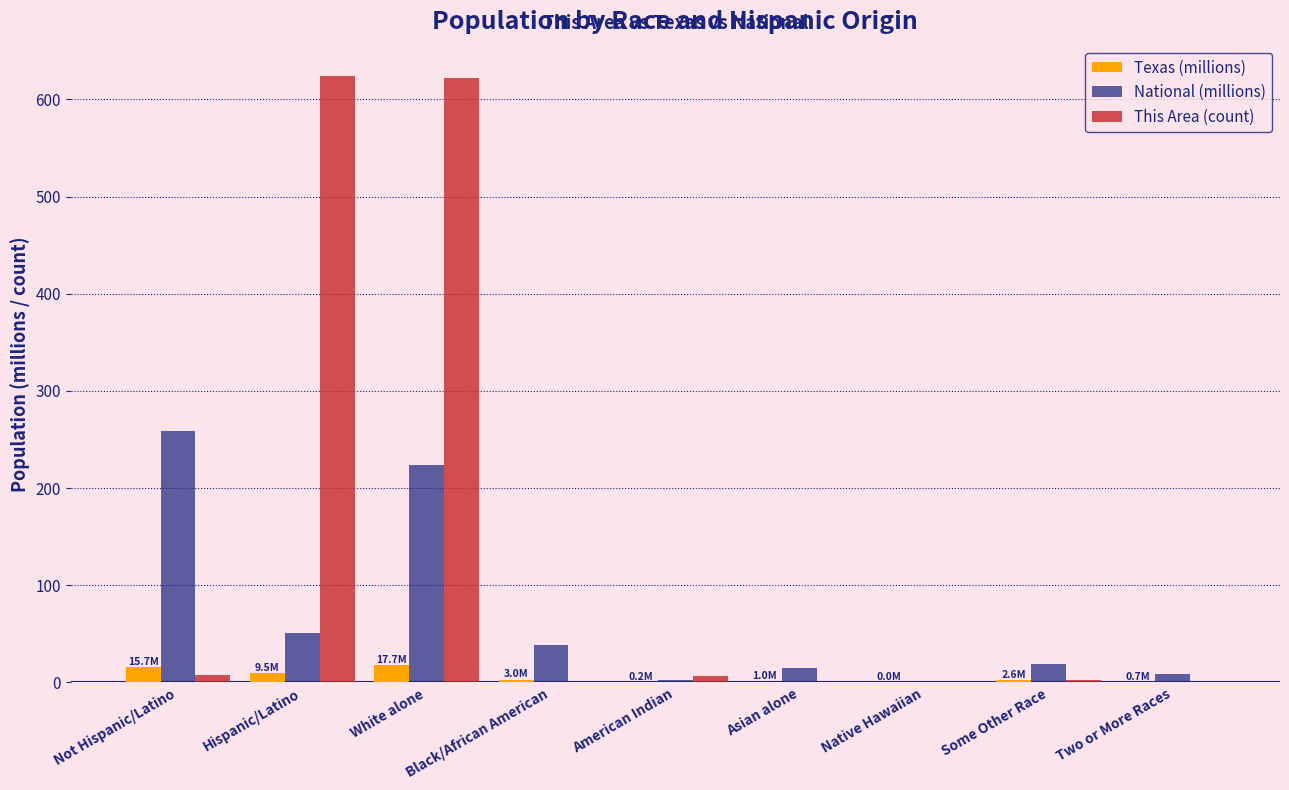

How many series are shown in this chart?

3